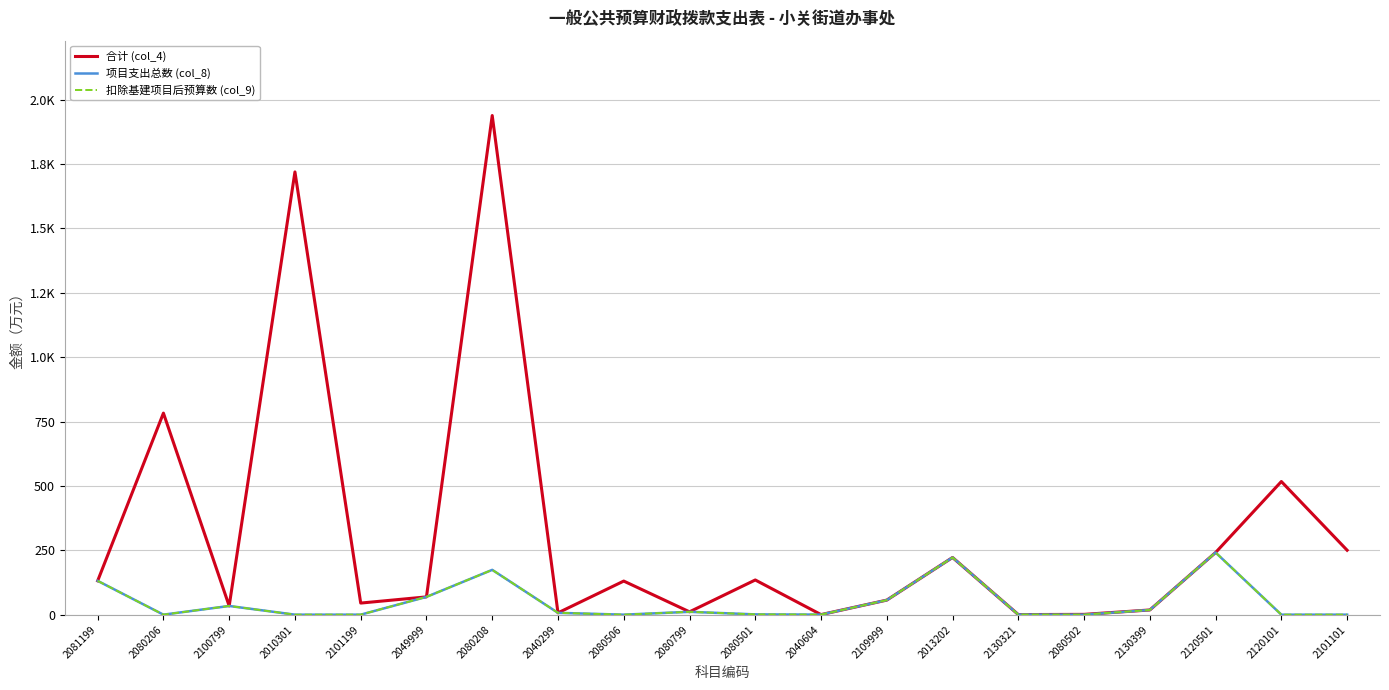

Where is 合计 (col_4) nearest to the value 969?

2080206